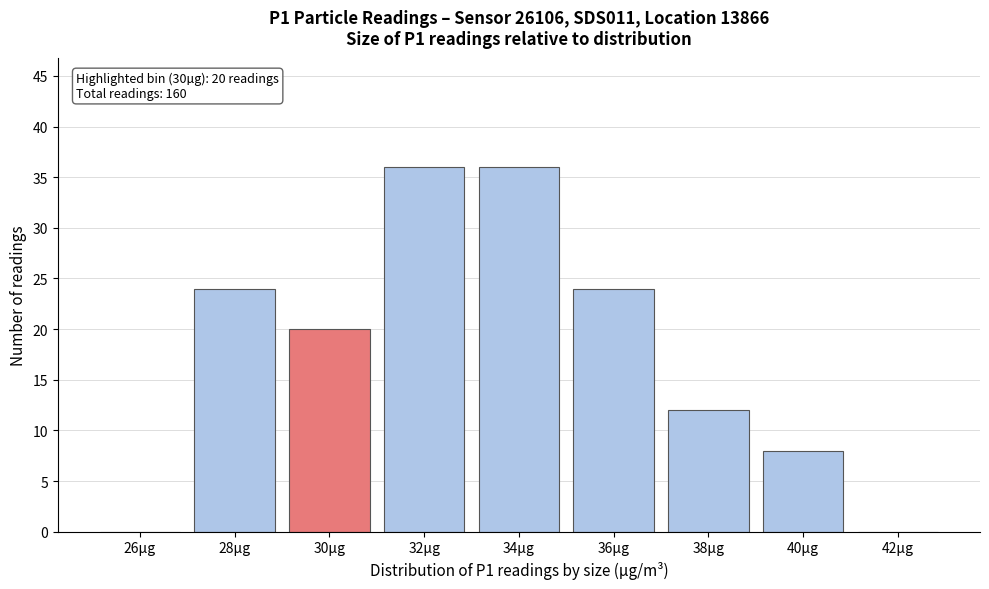

Reading right to left, list all the values displayed in this chart.

42µg=0	40µg=8	38µg=12	36µg=24	34µg=36	32µg=36	30µg=20	28µg=24	26µg=0